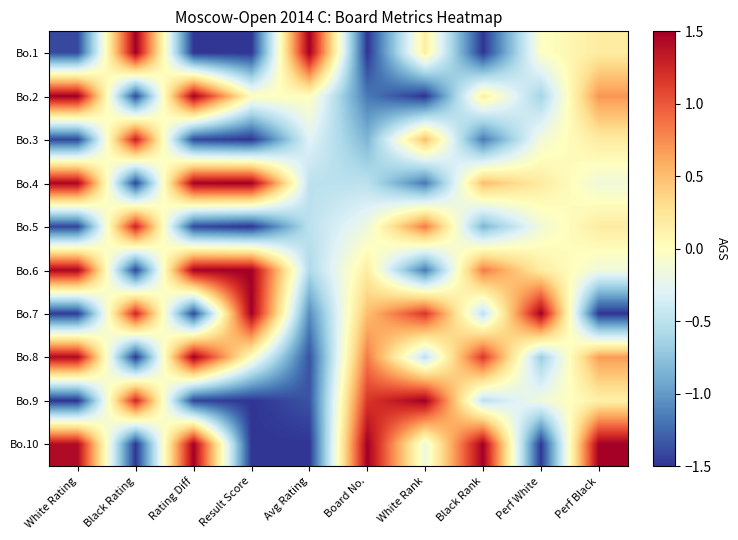

What is the spread (max minus min) of values at Avg Rating?

3.0